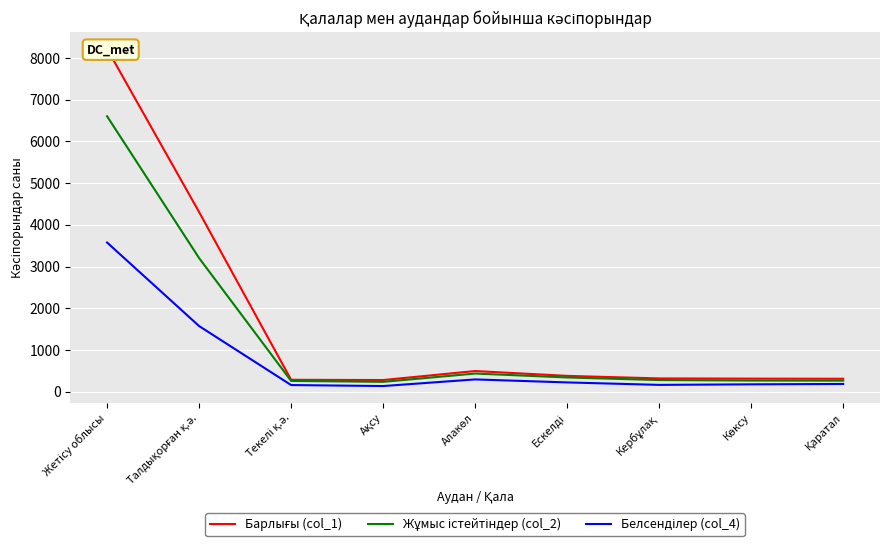

How many data points in Белсенділер (col_4) are less than 183?

4